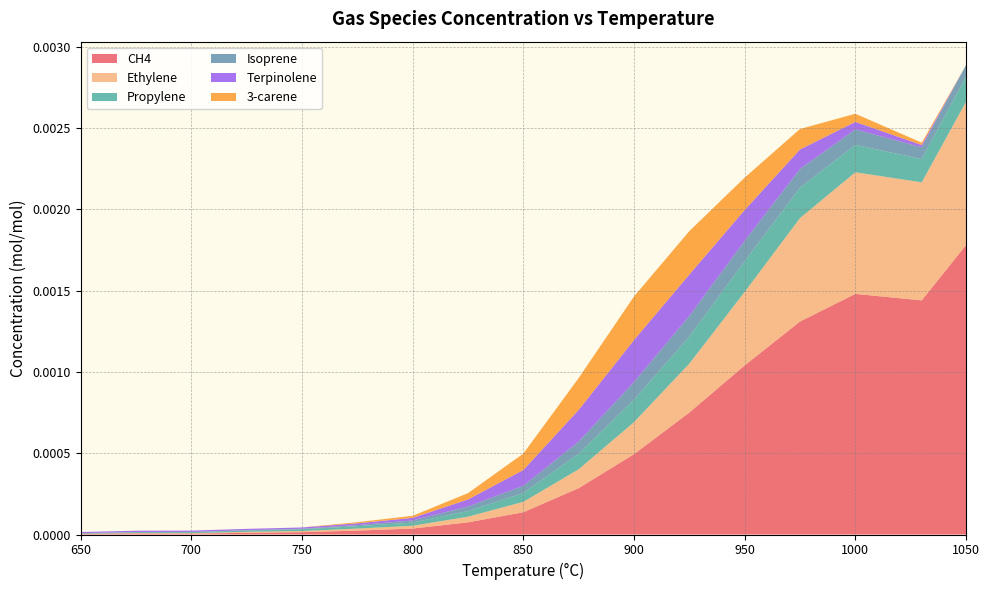

Reading left to right, transcribe all the data shown in this chart.

CH4: 0.0	0.0	0.0	0.0	0.0	0.0	0.0	0.0	0.0	0.0	0.0	0.0	0.0	0.0	0.0	0.0	0.0
Ethylene: 0.0	0.0	0.0	0.0	0.0	0.0	0.0	0.0	0.0	0.0	0.0	0.0	0.0	0.0	0.0	0.0	0.0
Propylene: 0.0	0.0	0.0	0.0	0.0	0.0	0.0	0.0	0.0	0.0	0.0	0.0	0.0	0.0	0.0	0.0	0.0
Isoprene: 0.0	0.0	0.0	0.0	0.0	0.0	0.0	0.0	0.0	0.0	0.0	0.0	0.0	0.0	0.0	0.0	0.0
Terpinolene: 0.0	0.0	0.0	0.0	0.0	0.0	0.0	0.0	0.0	0.0	0.0	0.0	0.0	0.0	0.0	0.0	0.0
3-carene: 0.0	0.0	0.0	0.0	0.0	0.0	0.0	0.0	0.0	0.0	0.0	0.0	0.0	0.0	0.0	0.0	0.0